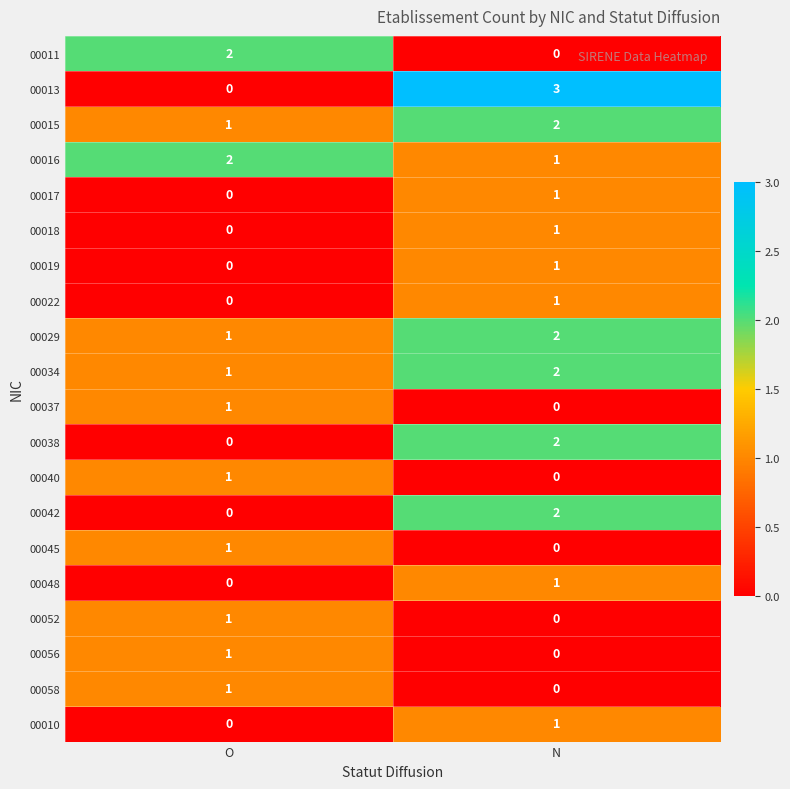

Which series changed the most between O and N?

00013